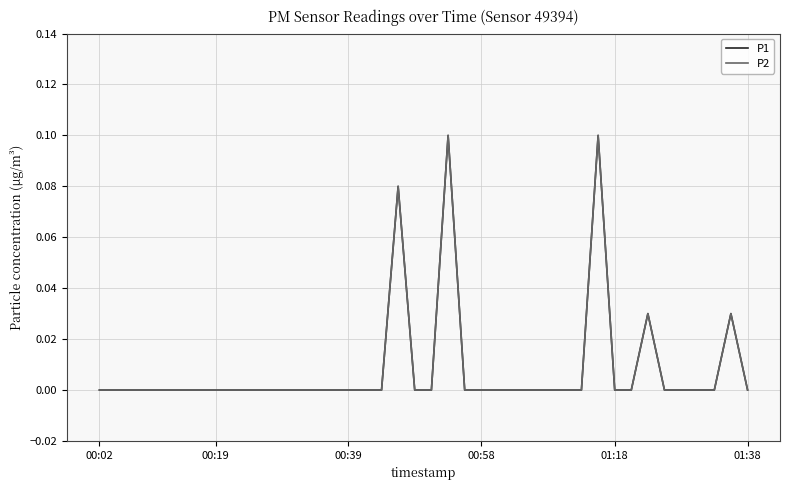

Does the chart display data point markers on the line(s)?

No